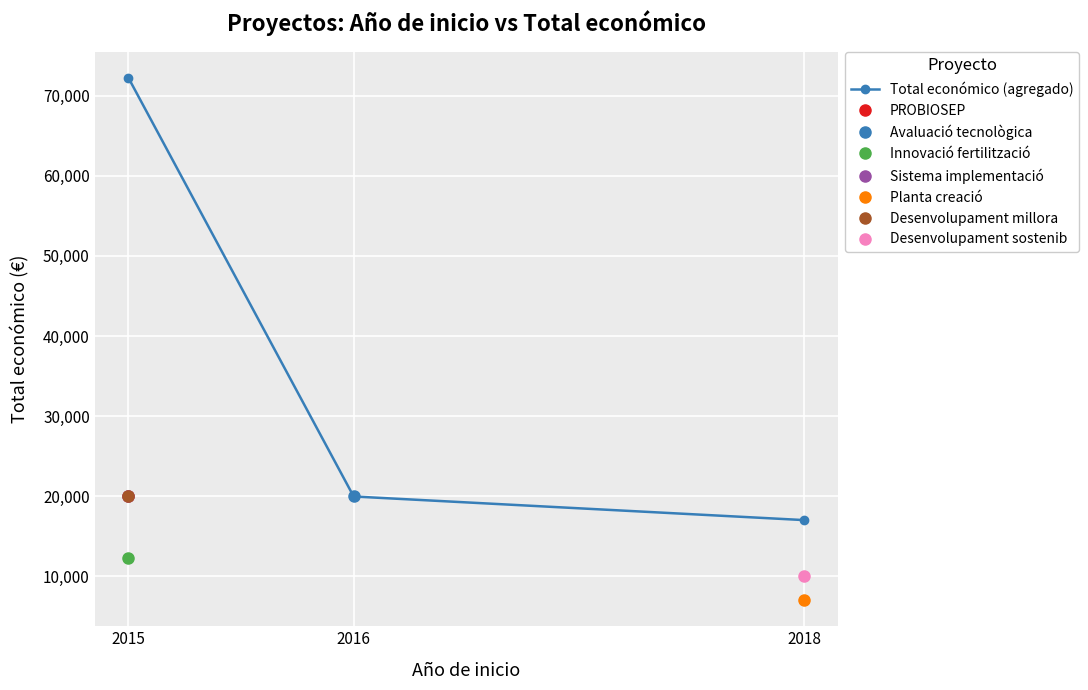

Reading right to left, what are all the values shown in this chart?

17000	19950	72249